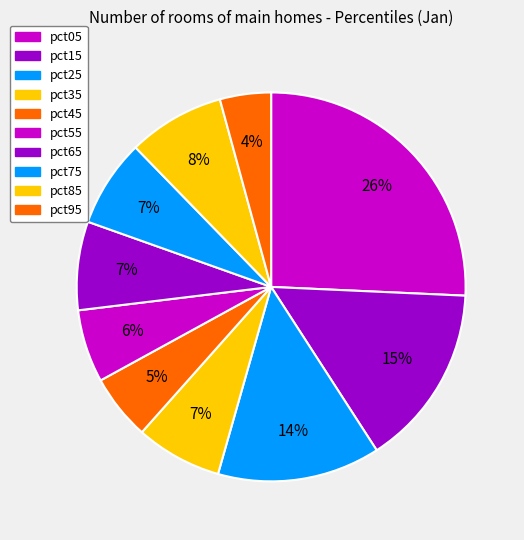

How many segments does this pie chart have?

10